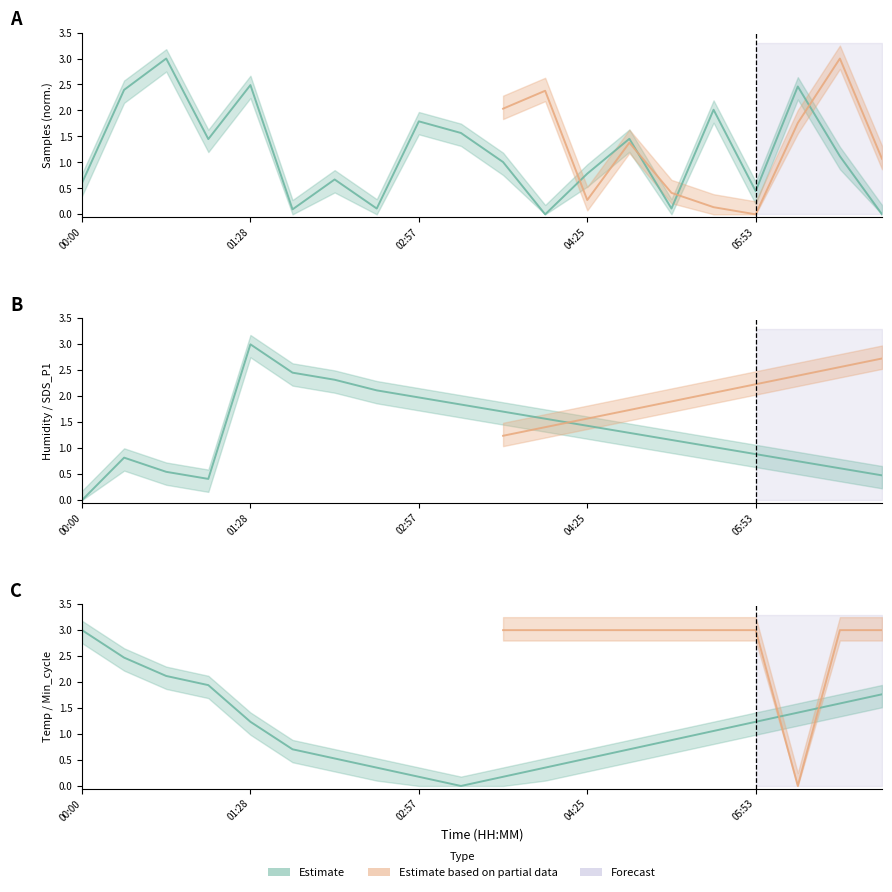

Is this an area chart (filled region under the line)?

No